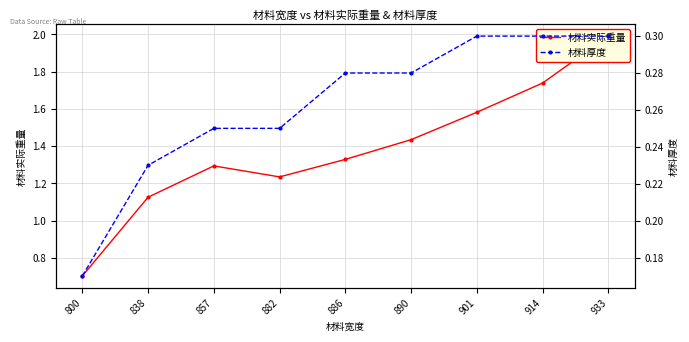

Rank the series by their average value, from lowest to highest.

材料厚度, 材料实际重量